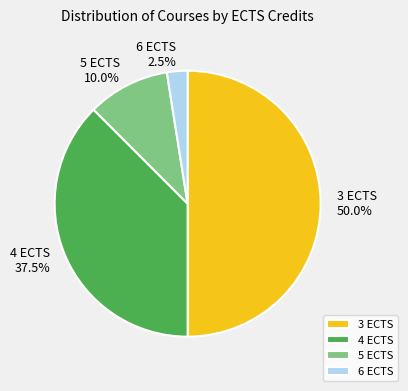

Which has a higher value, 4 ECTS or 5 ECTS?

4 ECTS